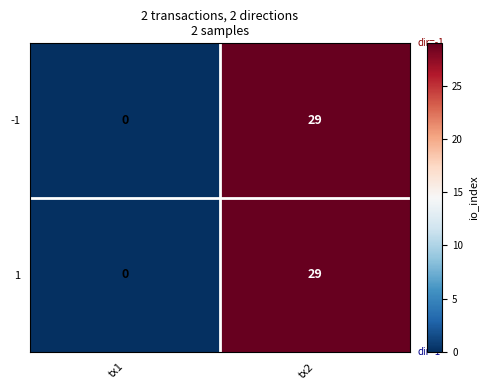

Reading right to left, what are all the values shown in this chart?

-1: 29	0
1: 29	0